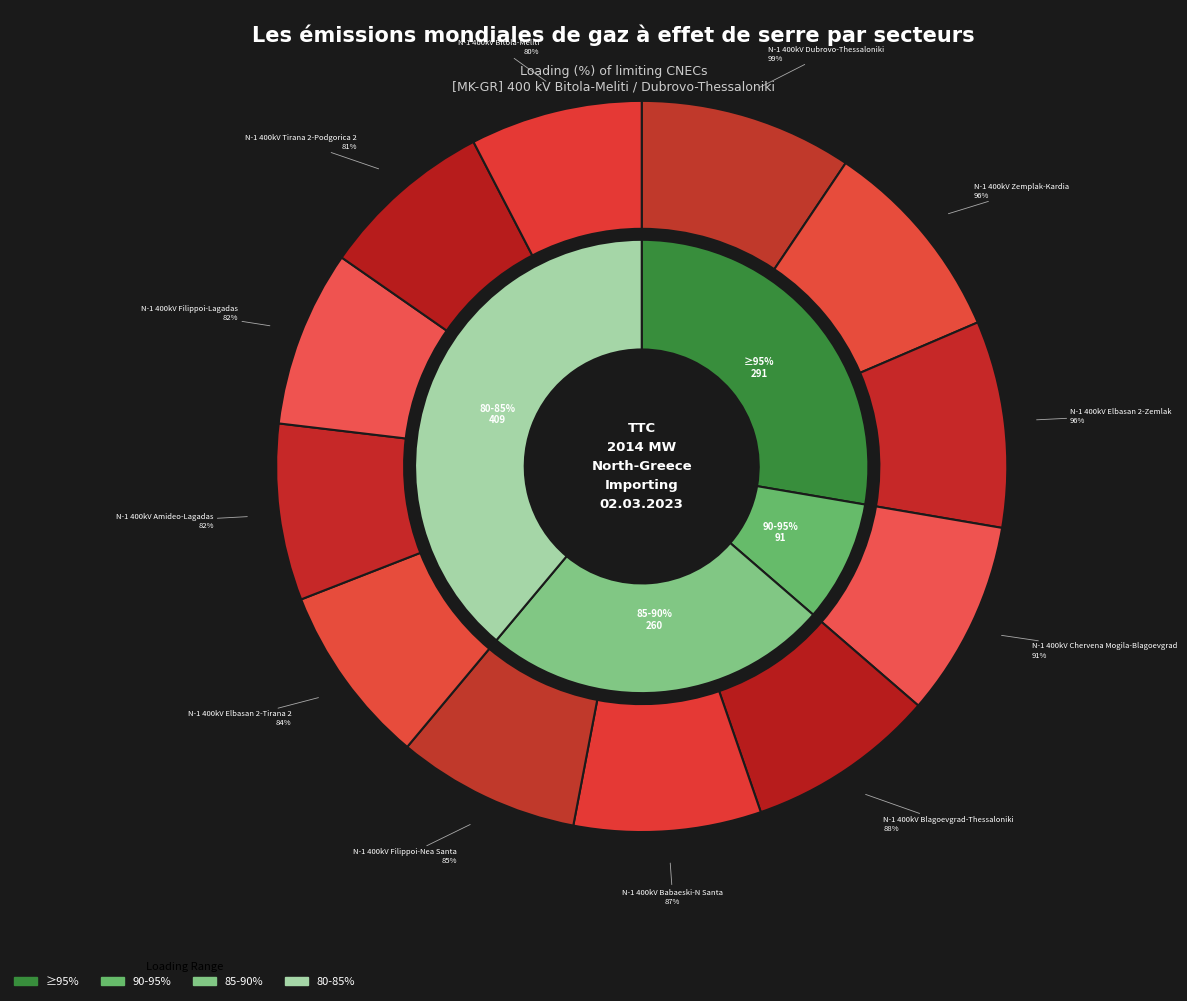

Does N-1 400kV Amideo-Lagadas represent more than half of the total?

No